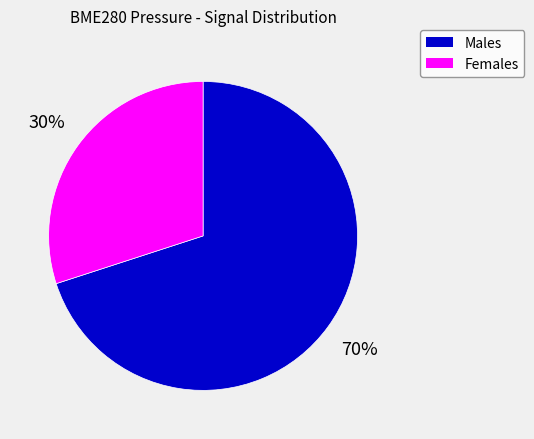

How many segments does this pie chart have?

2